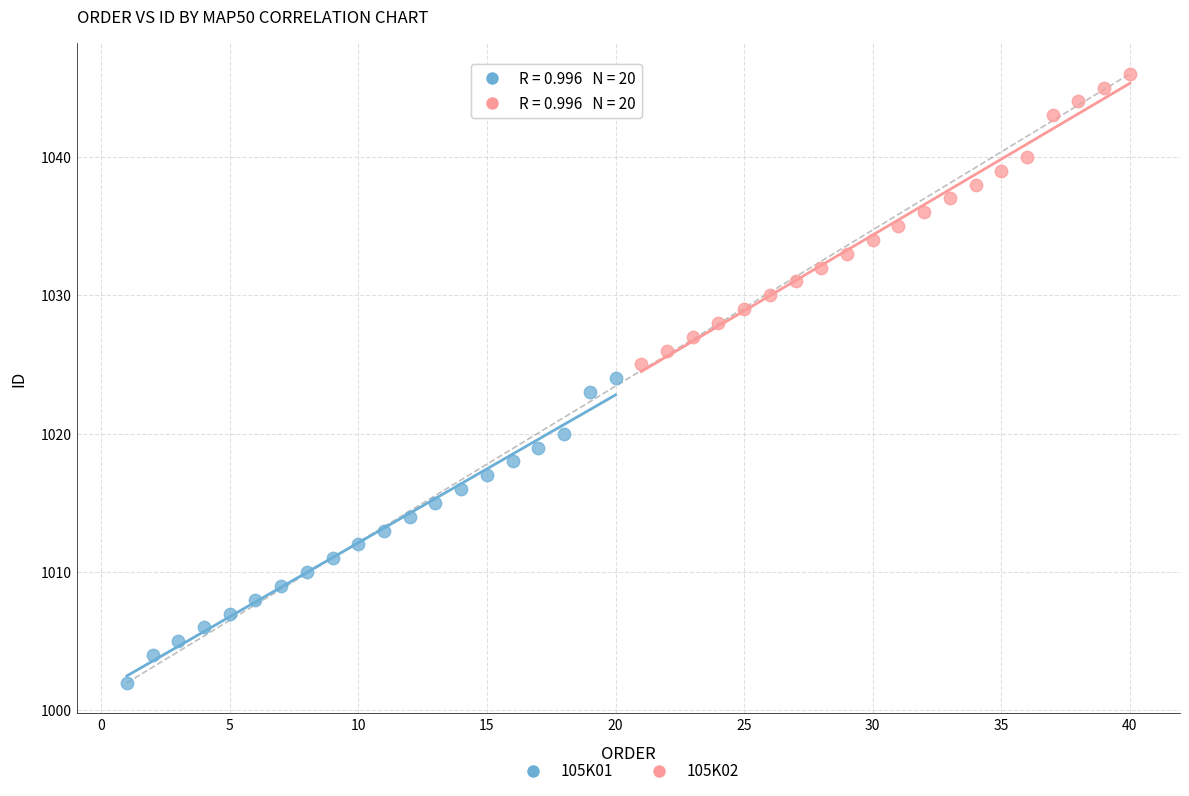

Which series contains the highest Y value?

105K02